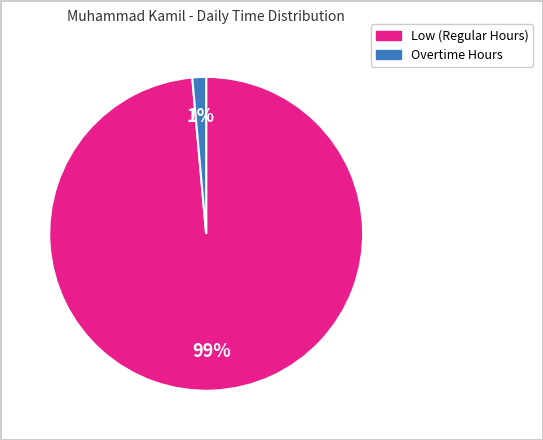

Is there any slice that represents more than half of the pie?

Yes